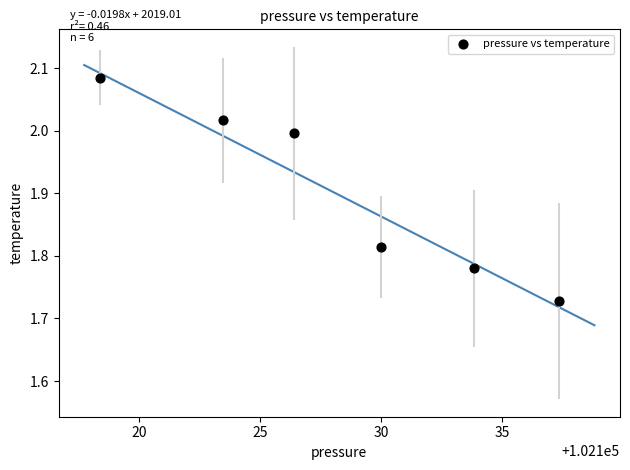

What is the average X value?

102128.2